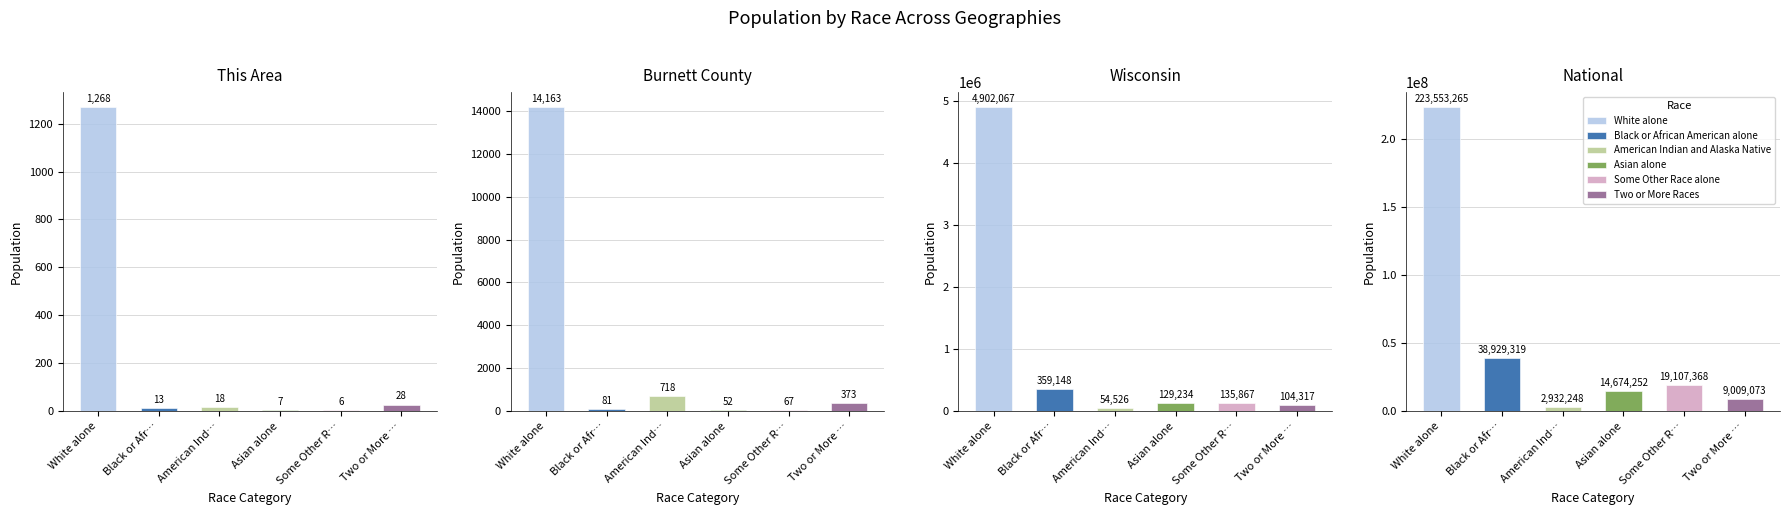

Is it true that Black or African American alone equals 13 at This Area?

True